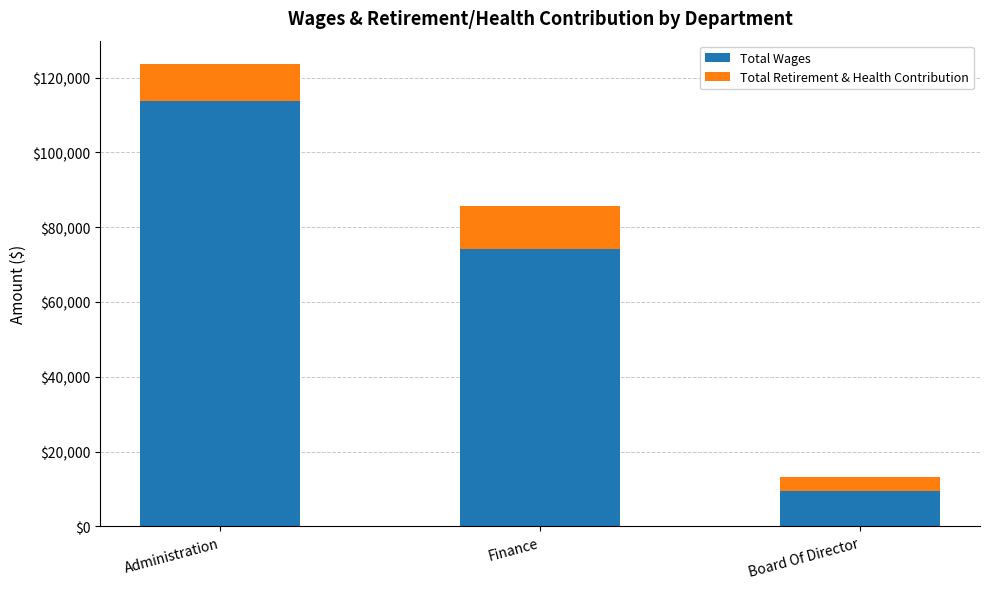

What is the value of the Total Wages bar at the 2nd from the left?

74144